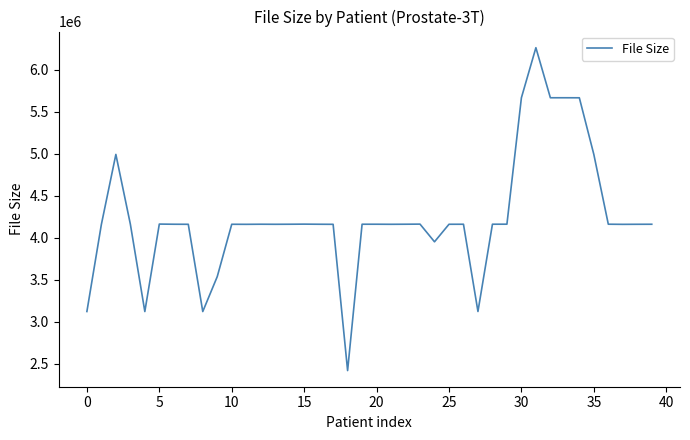

What is the greatest value displayed?

6262524